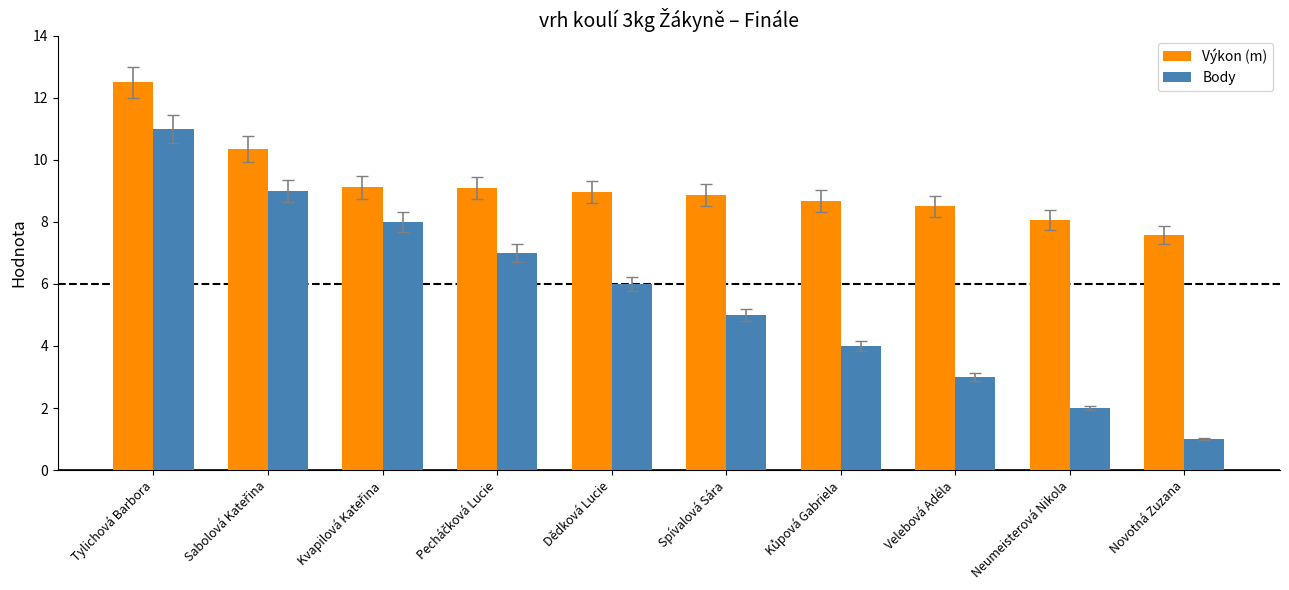

At which label does Body first exceed 6?

Tylichová Barbora